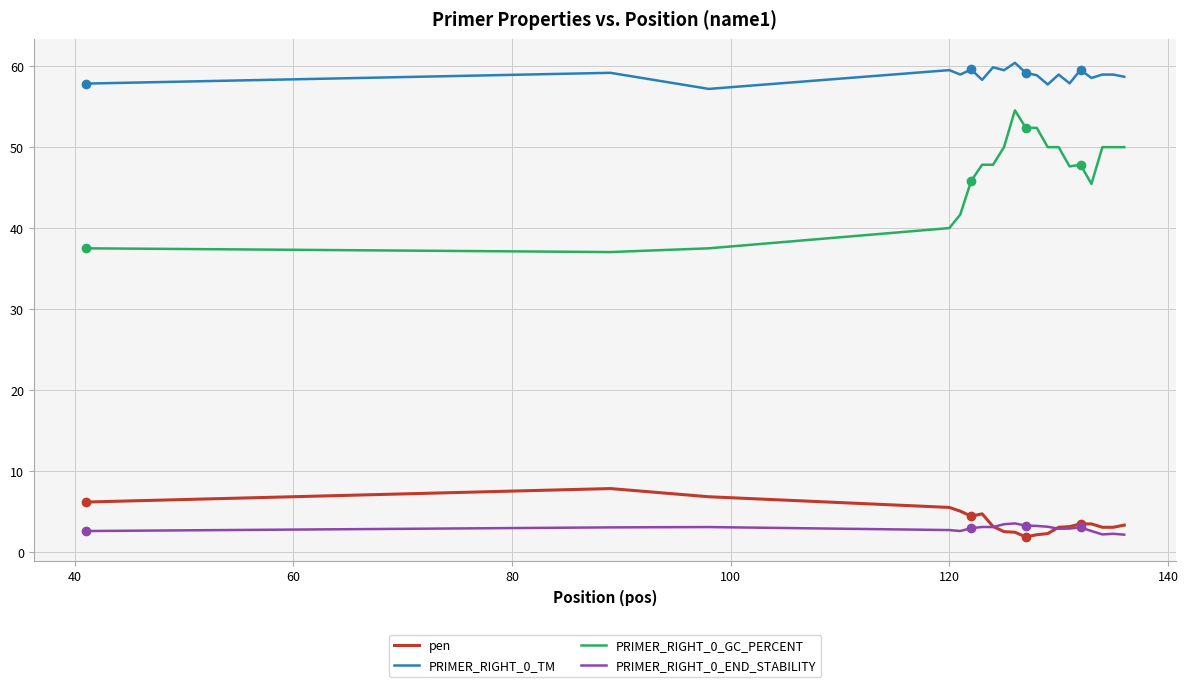

Which series has the largest total across all categories?

PRIMER_RIGHT_0_TM